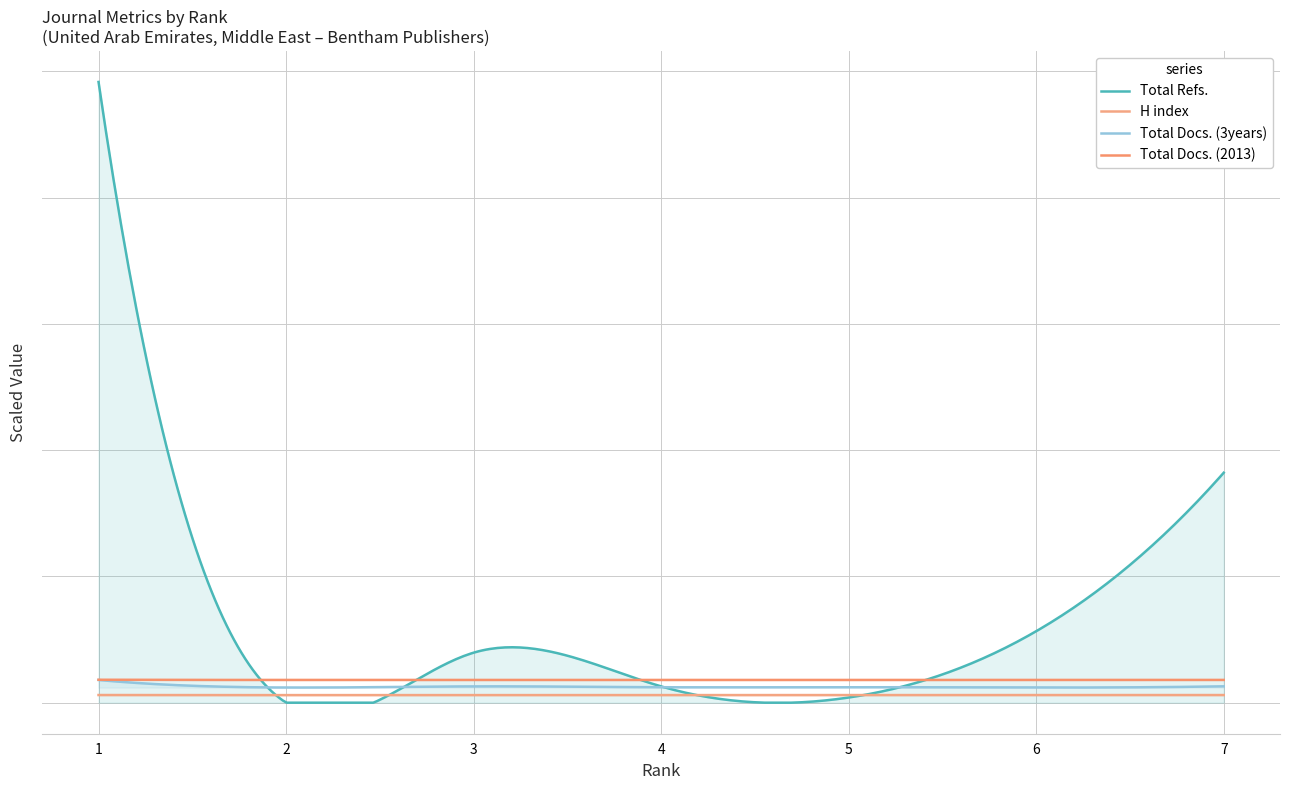

Rank the categories by Total Docs. (2013) value from highest to lowest.

1, 7, 3, 4, 6, 5, 2